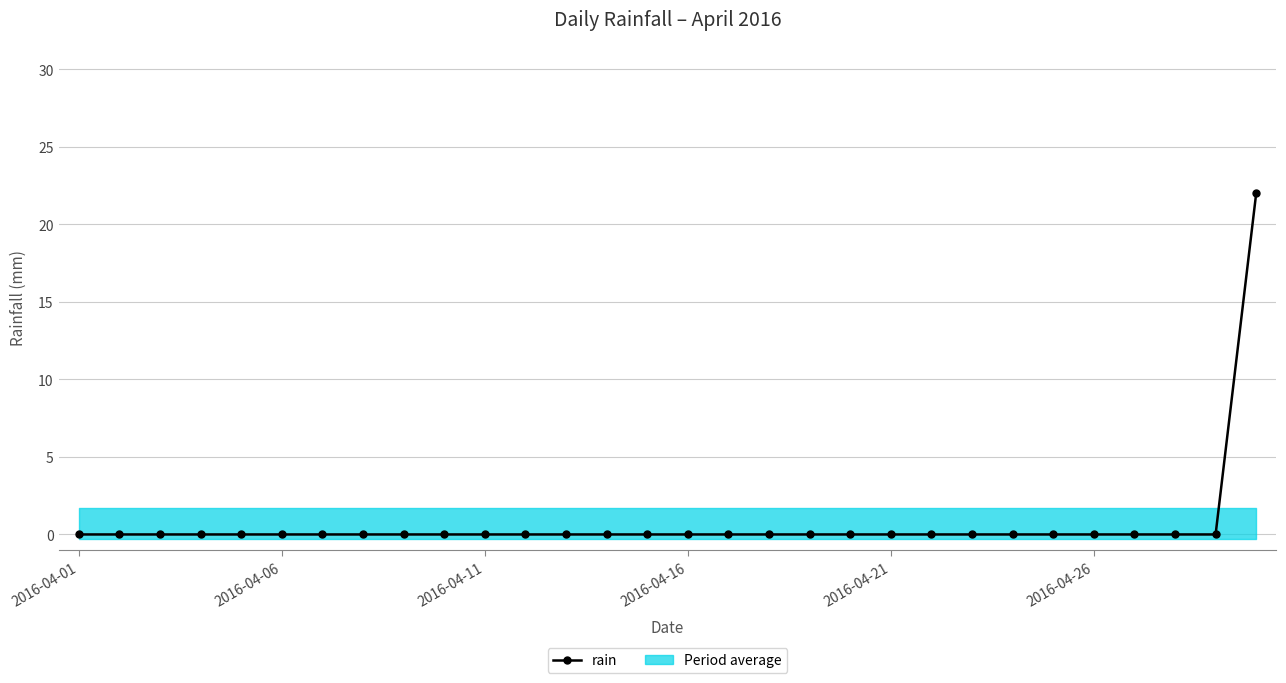

What is the difference between the maximum and second lowest values?

22